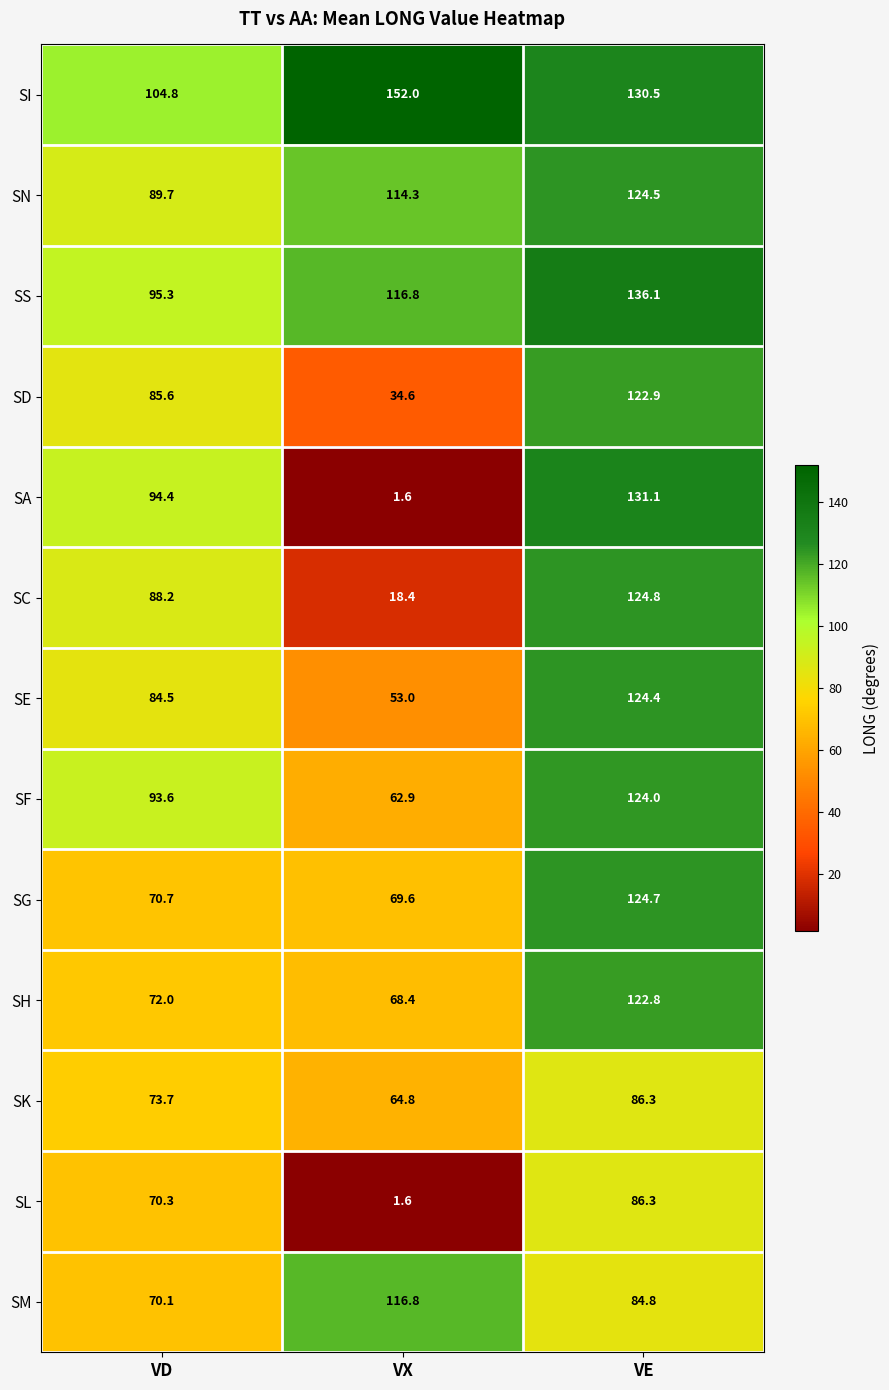

Where is SD nearest to the value 78?

VD